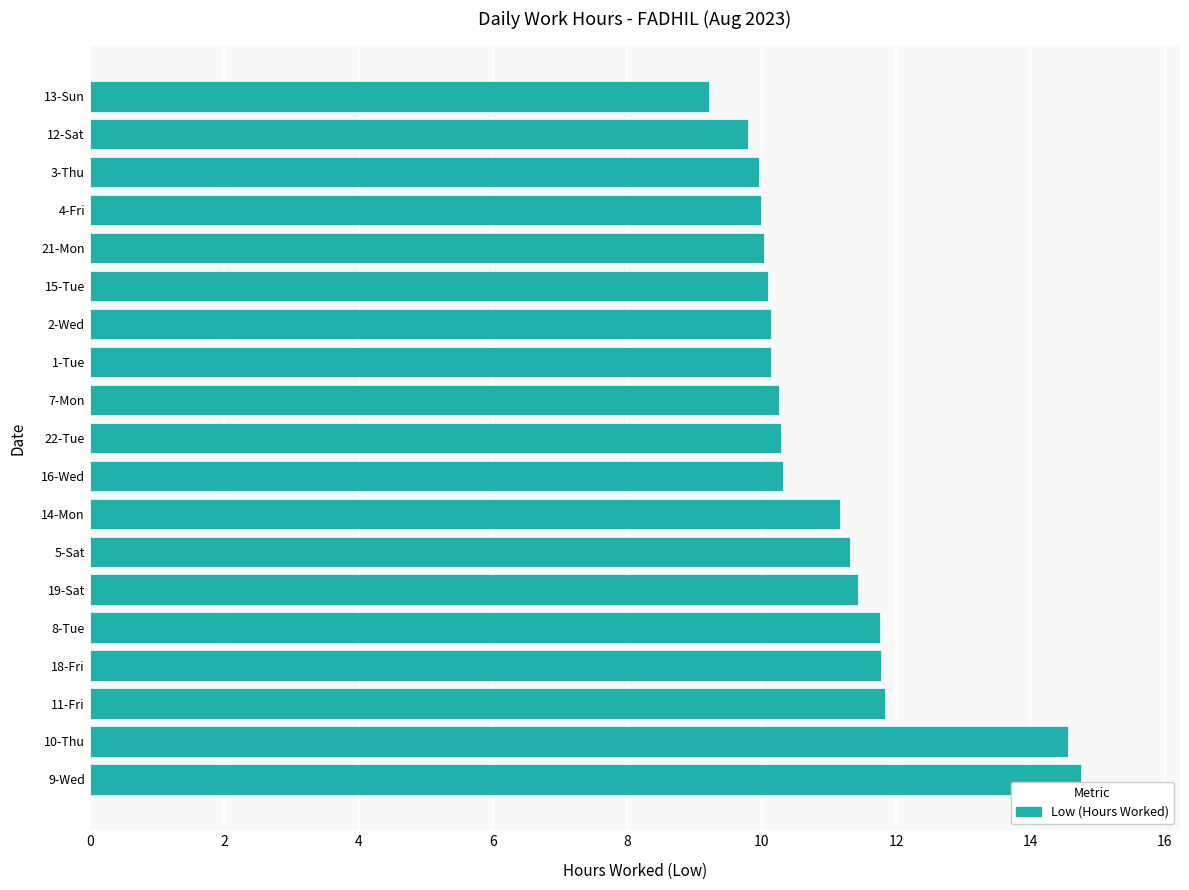

What is the sum of the values at 16-Wed and 8-Tue?

22.1